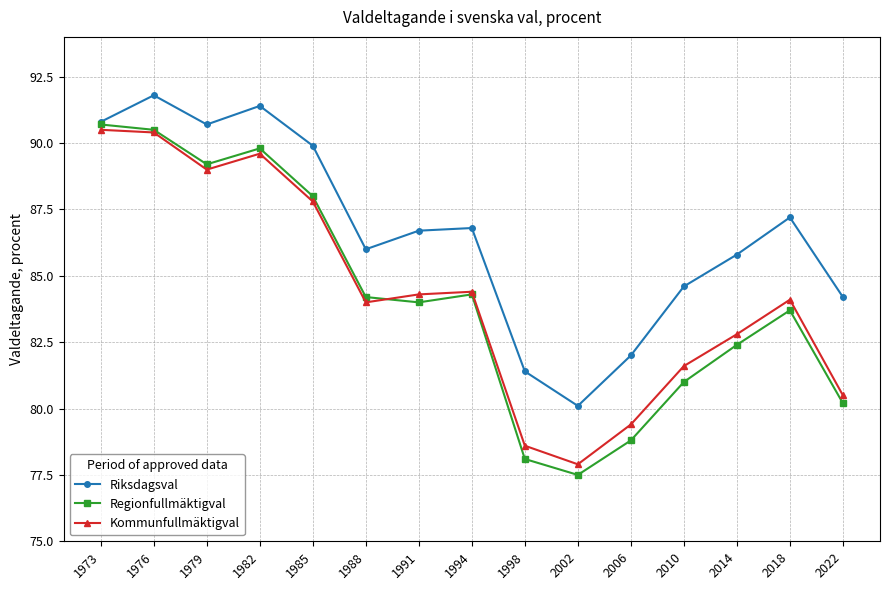

How many values in the Regionfullmäktigval series are below 84?

7